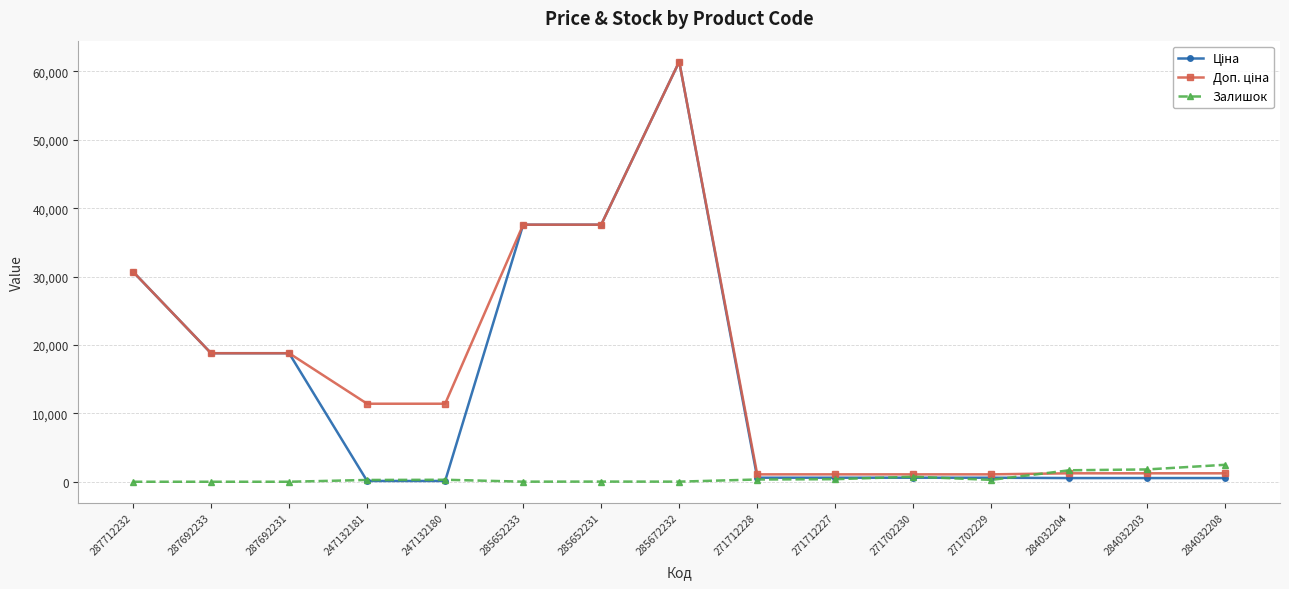

The Залишок series shows 23.0 at 285652231. True or false?

True